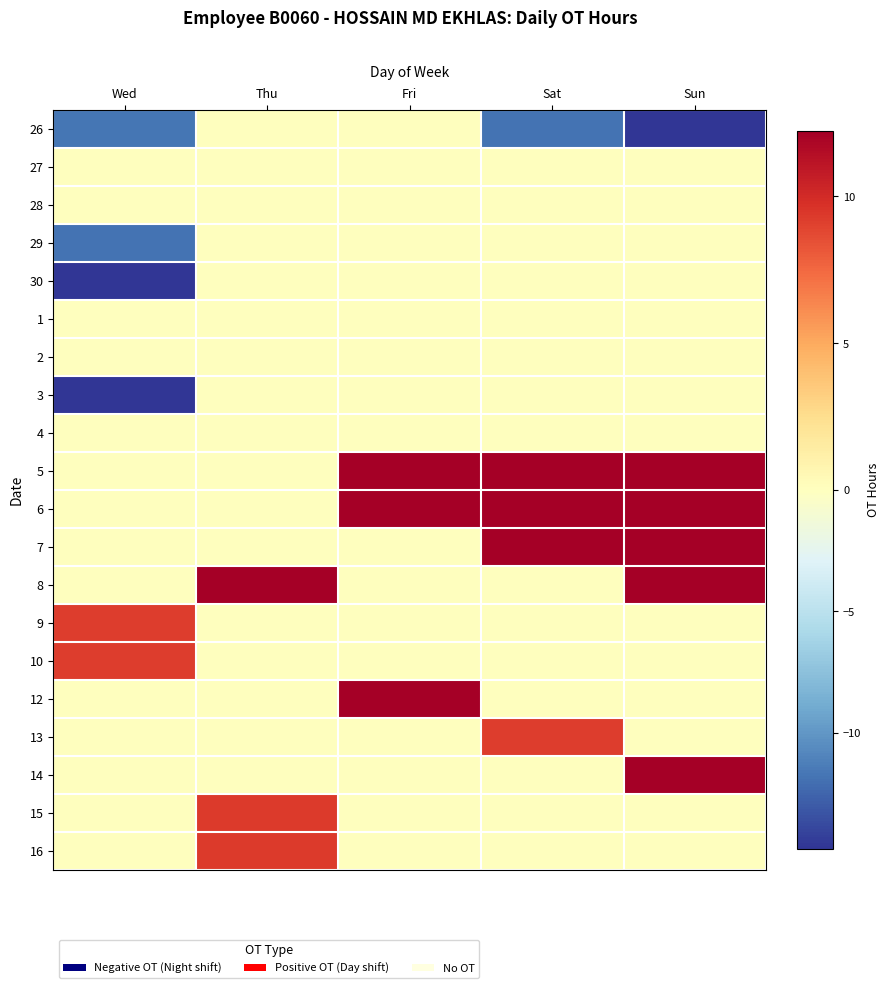

Reading left to right, what are all the values shown in this chart?

26: Wed=-11.8	Thu=0.0	Fri=0.0	Sat=-11.8	Sun=-14.8
27: Wed=0.0	Thu=0.0	Fri=0.0	Sat=0.0	Sun=0.0
28: Wed=0.0	Thu=0.0	Fri=0.0	Sat=0.0	Sun=0.0
29: Wed=-11.8	Thu=0.0	Fri=0.0	Sat=0.0	Sun=0.0
30: Wed=-14.8	Thu=0.0	Fri=0.0	Sat=0.0	Sun=0.0
1: Wed=0.0	Thu=0.0	Fri=0.0	Sat=0.0	Sun=0.0
2: Wed=0.0	Thu=0.0	Fri=0.0	Sat=0.0	Sun=0.0
3: Wed=-14.8	Thu=0.0	Fri=0.0	Sat=0.0	Sun=0.0
4: Wed=0.0	Thu=0.0	Fri=0.0	Sat=0.0	Sun=0.0
5: Wed=0.0	Thu=0.0	Fri=12.2	Sat=12.2	Sun=12.1
6: Wed=0.0	Thu=0.0	Fri=12.2	Sat=12.2	Sun=12.1
7: Wed=0.0	Thu=0.0	Fri=0.0	Sat=12.2	Sun=12.1
8: Wed=0.0	Thu=12.2	Fri=0.0	Sat=0.0	Sun=12.2
9: Wed=9.2	Thu=0.0	Fri=0.0	Sat=0.0	Sun=0.0
10: Wed=9.2	Thu=0.0	Fri=0.0	Sat=0.0	Sun=0.0
12: Wed=0.0	Thu=0.0	Fri=12.2	Sat=0.0	Sun=0.0
13: Wed=0.0	Thu=0.0	Fri=0.0	Sat=9.2	Sun=0.0
14: Wed=0.0	Thu=0.0	Fri=0.0	Sat=0.0	Sun=12.2
15: Wed=0.0	Thu=9.3	Fri=0.0	Sat=0.0	Sun=0.0
16: Wed=0.0	Thu=9.3	Fri=0.0	Sat=0.0	Sun=0.0